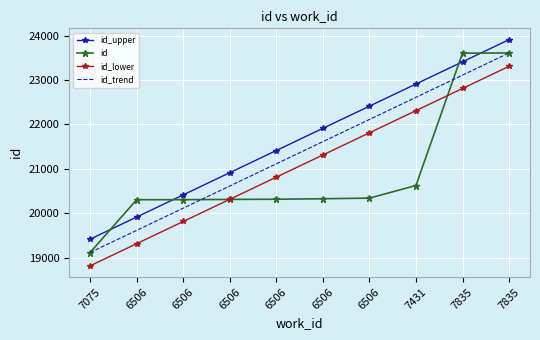

At how many categories does at least one series exceed 22179?

4